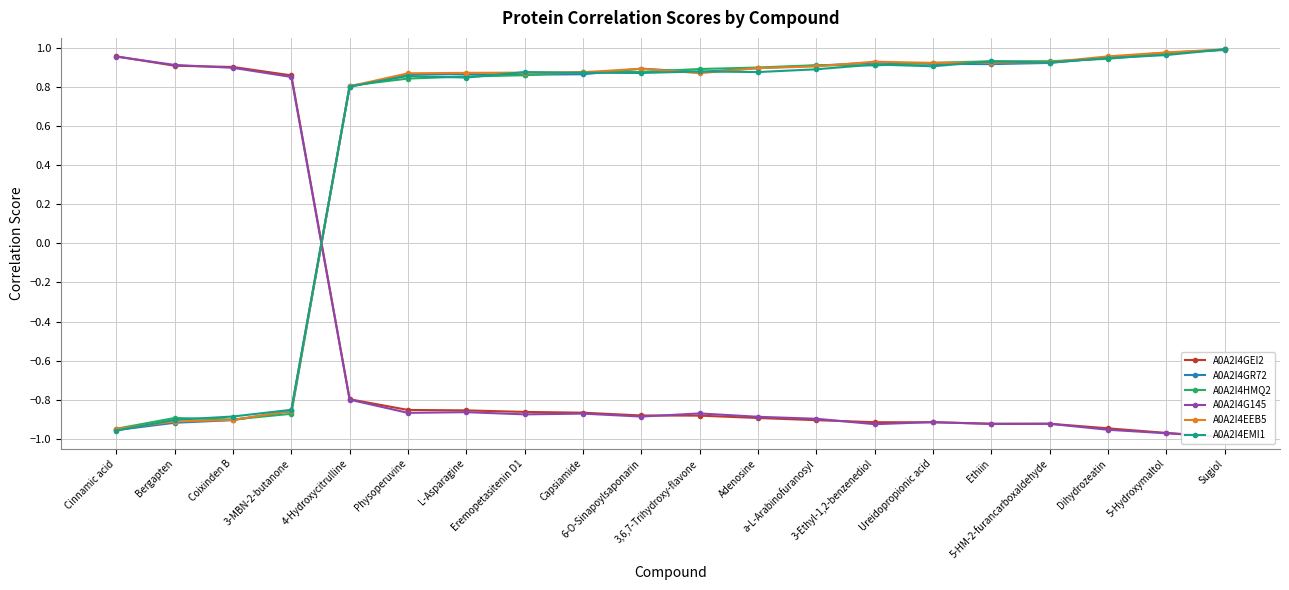

Rank the categories by A0A2I4EMI1 value from lowest to highest.

Cinnamic acid, Bergapten, Coixinden B, 3-MBN-2-butanone, 4-Hydroxycitrulline, L-Asparagine, Physoperuvine, 6-O-Sinapoylsaponarin, Capsiamide, Eremopetasitenin D1, Adenosine, 3,6,7-Trihydroxy-flavone, a-L-Arabinofuranosyl, Ureidopropionic acid, 3-Ethyl-1,2-benzenediol, 5-HM-2-furancarboxaldehyde, Ethiin, Dihydrozeatin, 5-Hydroxymaltol, Sugiol